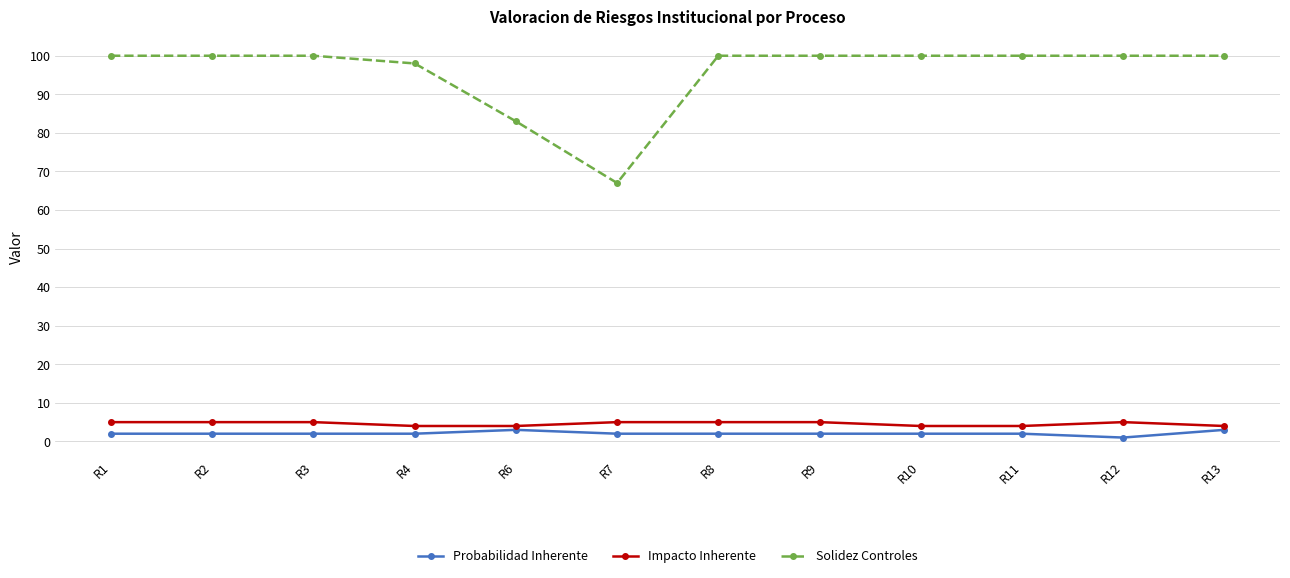

Reading left to right, list all the values displayed in this chart.

Probabilidad Inherente: 2	2	2	2	3	2	2	2	2	2	1	3
Impacto Inherente: 5	5	5	4	4	5	5	5	4	4	5	4
Solidez Controles: 100	100	100	98	83	67	100	100	100	100	100	100